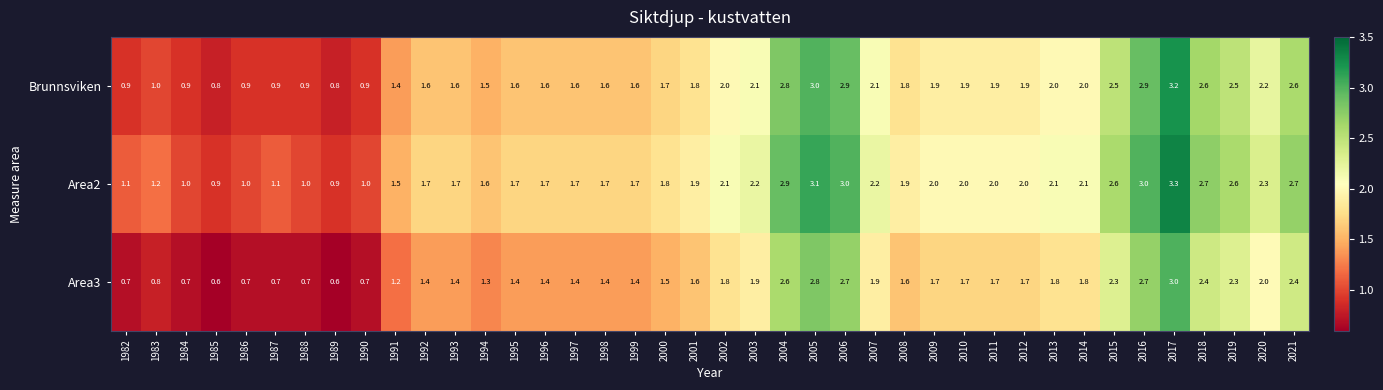

At which label is Area3 closest to 1?

1983